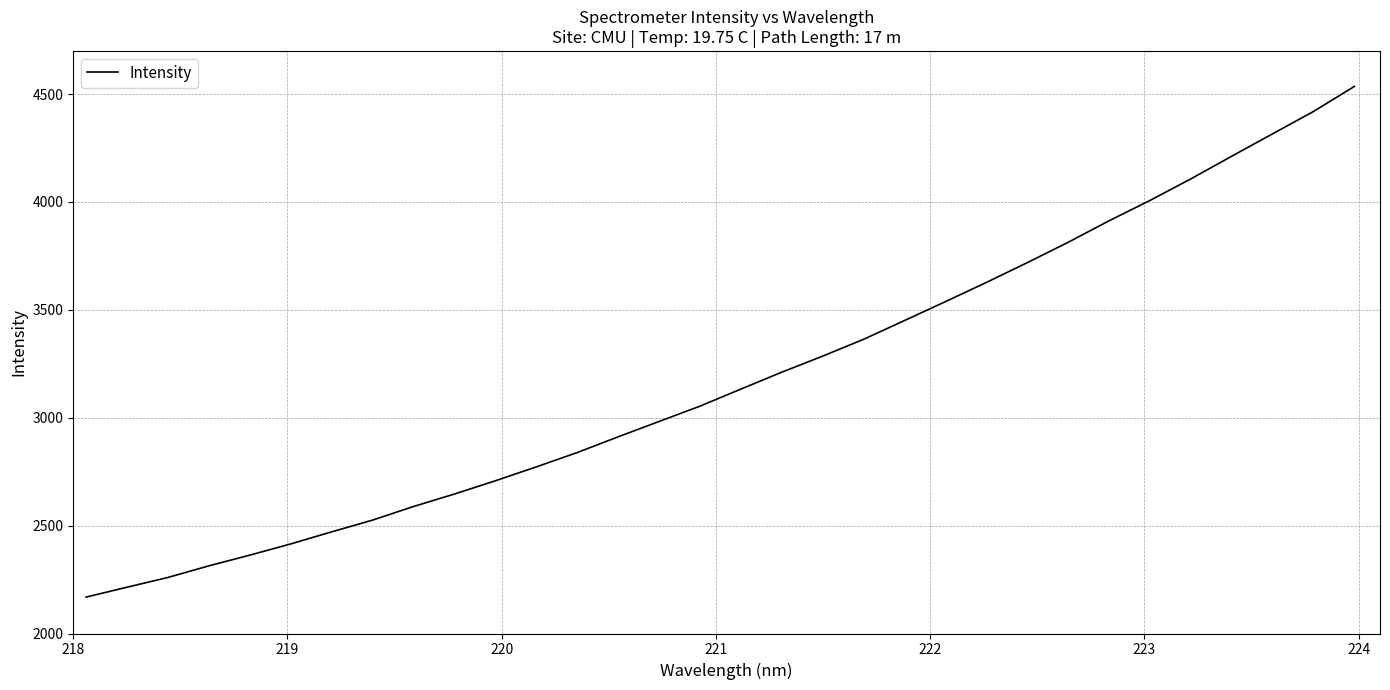

What is the maximum value shown in the chart?

4535.4